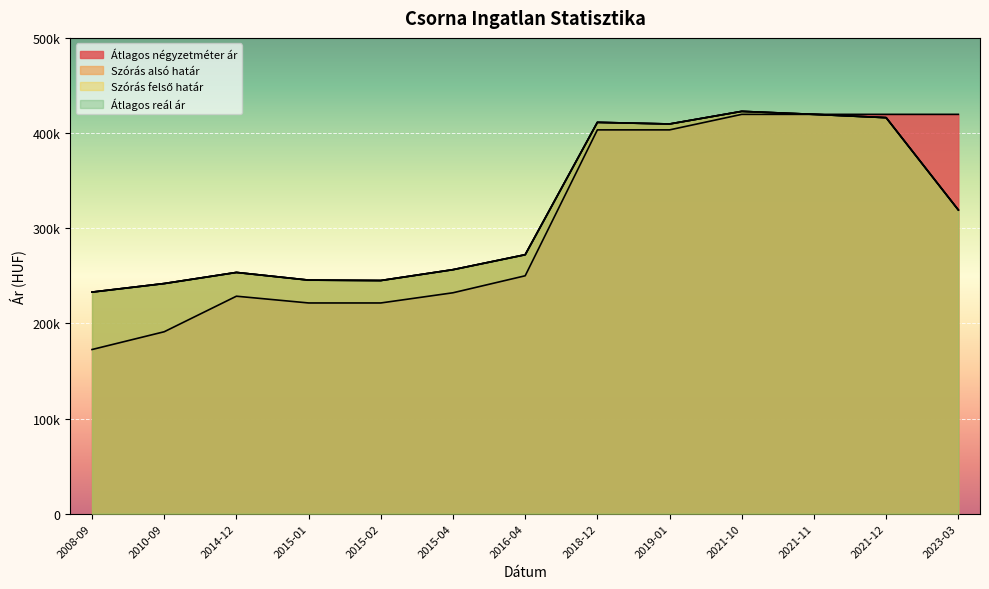

At which label is Szórás alsó határ closest to 327827?

2023-03